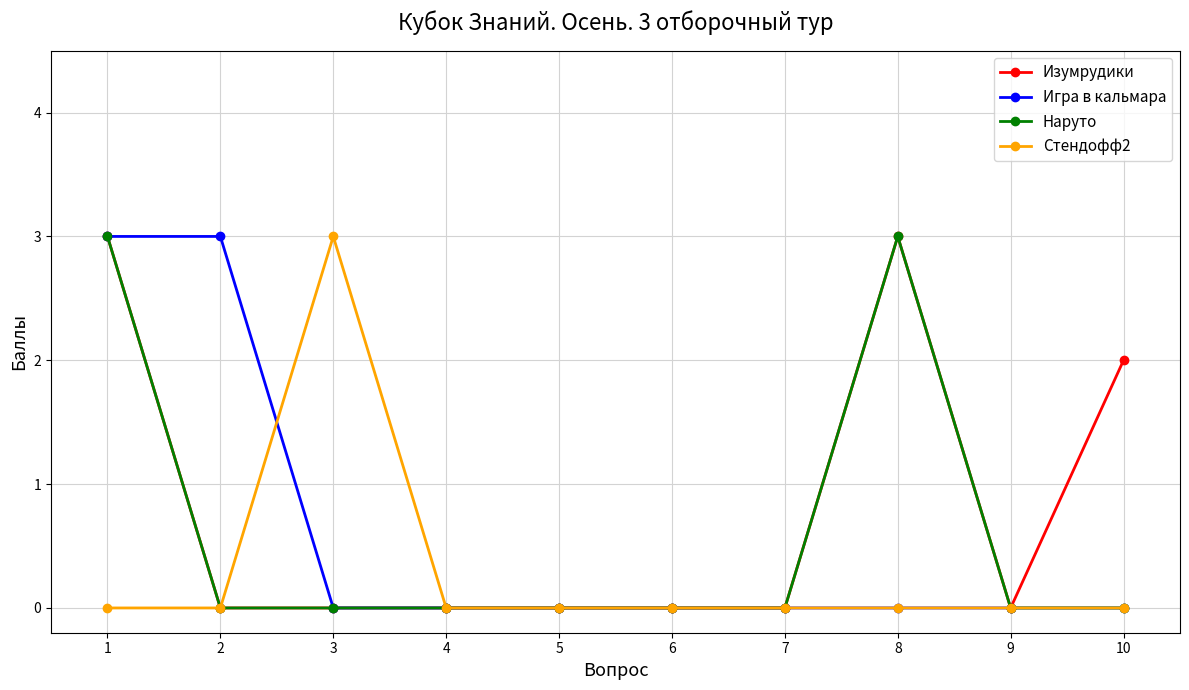

Is the value of Игра в кальмара at 1 greater than the value of Наруто at 6?

Yes